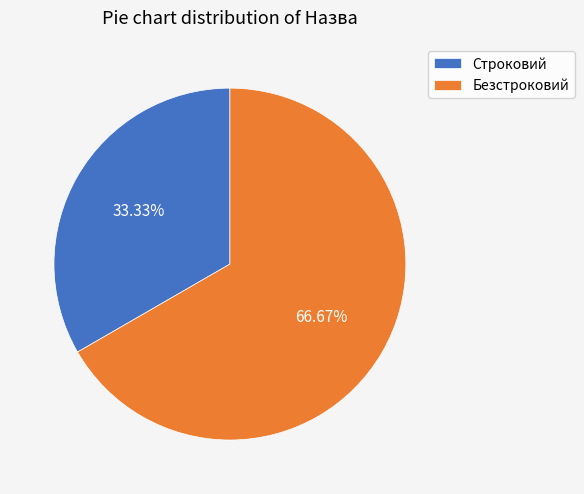

What percentage is the Строковий slice, to the nearest percent?

33%